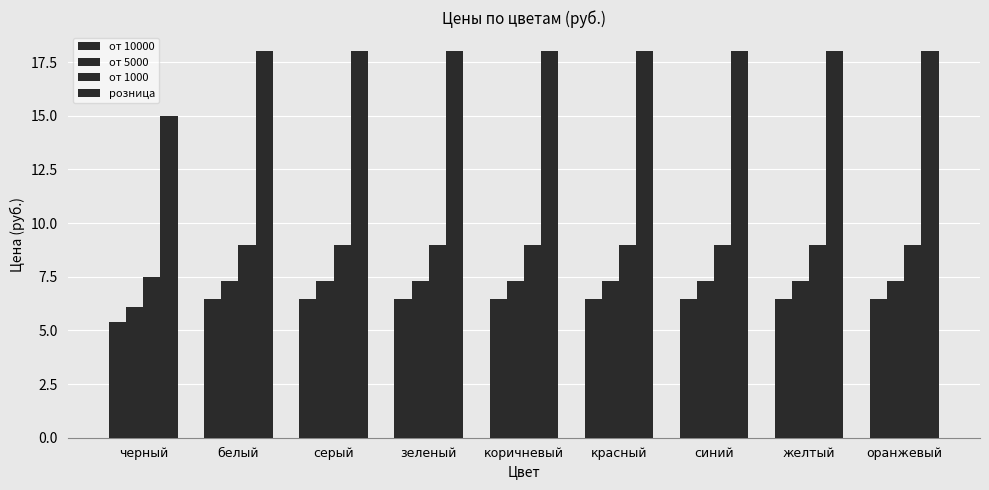

Are the bars horizontal?

No